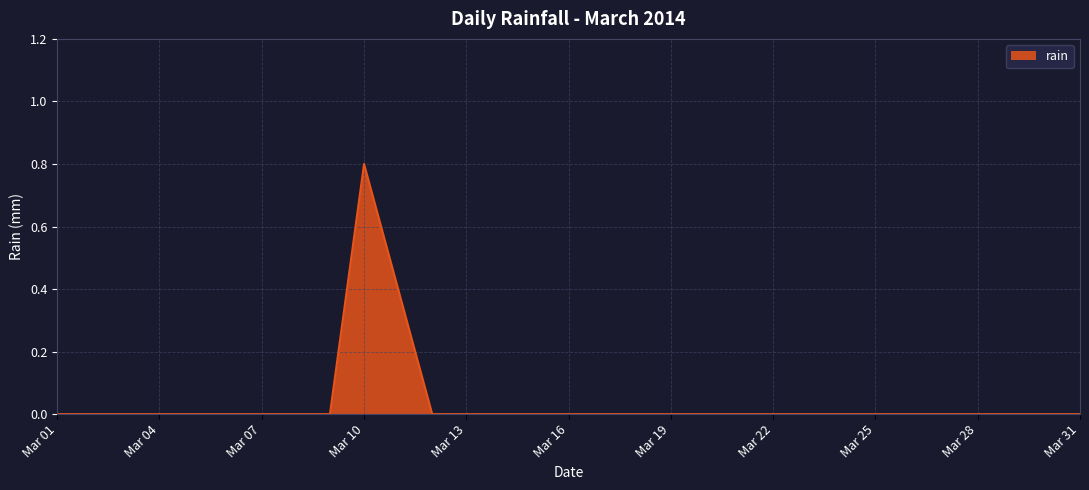

What is the difference between the maximum and minimum values?

0.8